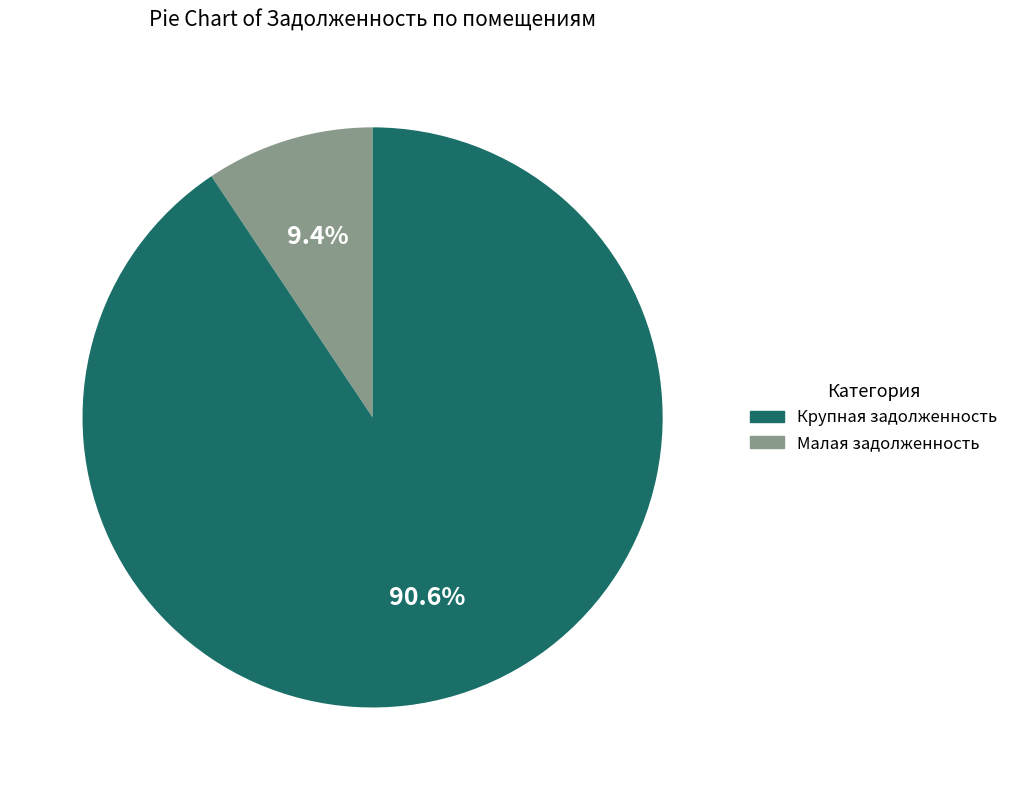

Is there a majority slice in this chart?

Yes